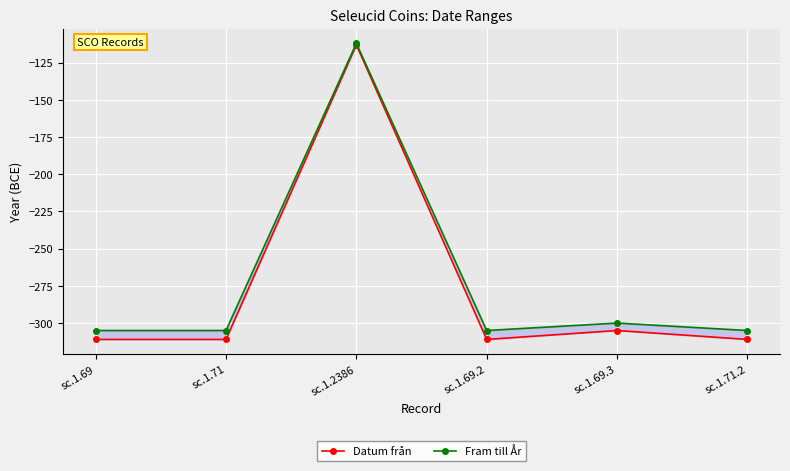

What is the difference between the highest and lowest values at sc.1.69.2?

6